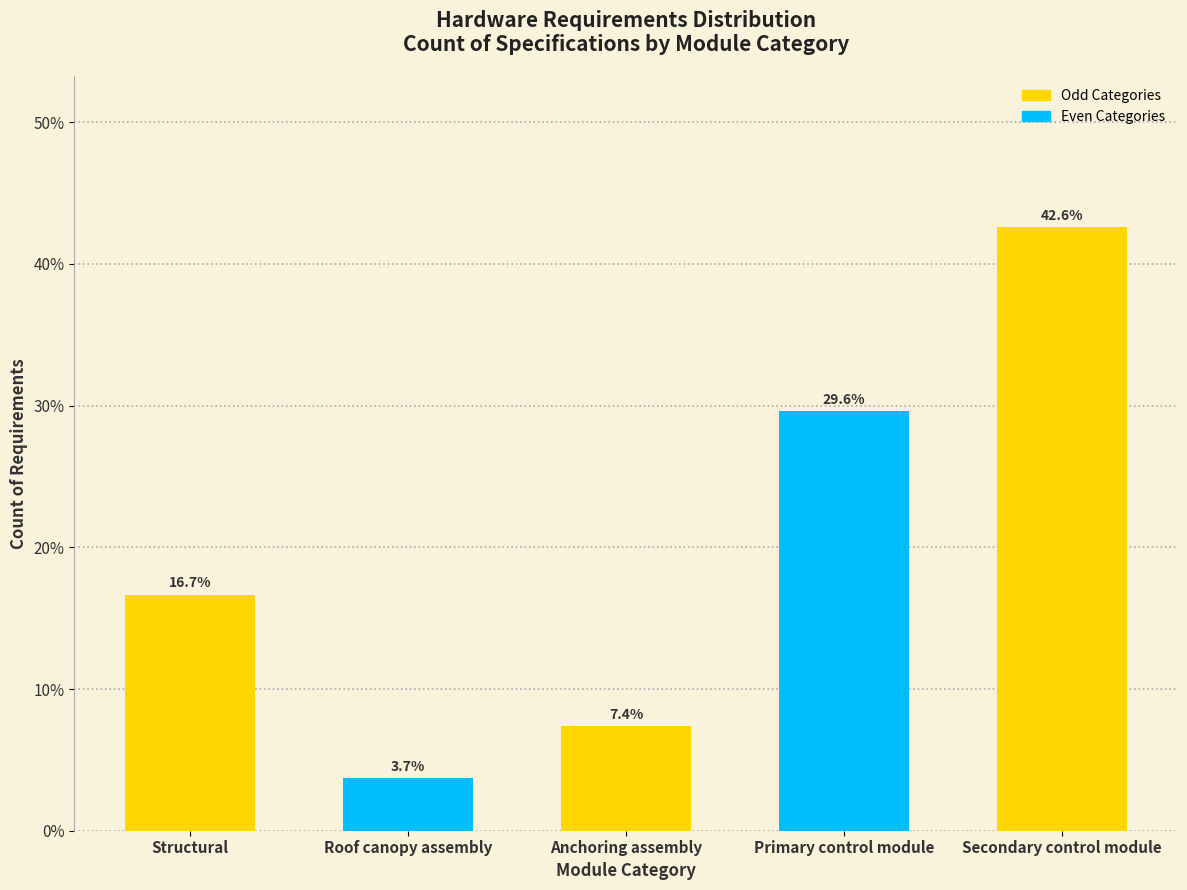

Reading left to right, list all the values displayed in this chart.

Structural=16.7	Roof canopy assembly=3.7	Anchoring assembly=7.4	Primary control module=29.6	Secondary control module=42.6